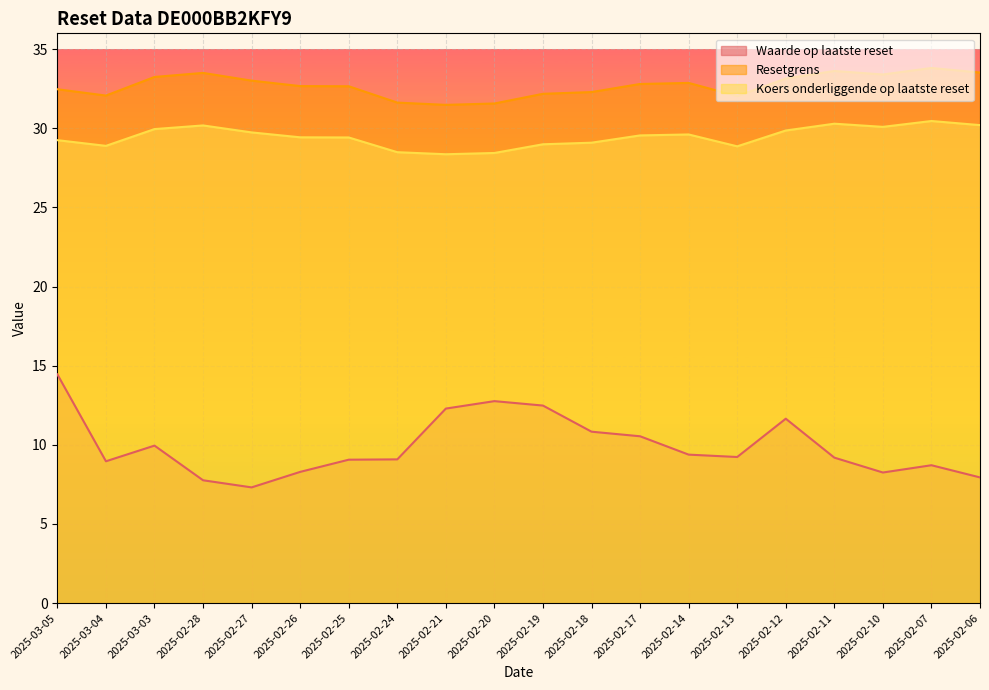

Rank the categories by Koers onderliggende op laatste reset value from highest to lowest.

2025-02-07, 2025-02-11, 2025-02-06, 2025-02-28, 2025-02-10, 2025-03-03, 2025-02-12, 2025-02-27, 2025-02-14, 2025-02-17, 2025-02-26, 2025-02-25, 2025-03-05, 2025-02-18, 2025-02-19, 2025-03-04, 2025-02-13, 2025-02-24, 2025-02-20, 2025-02-21